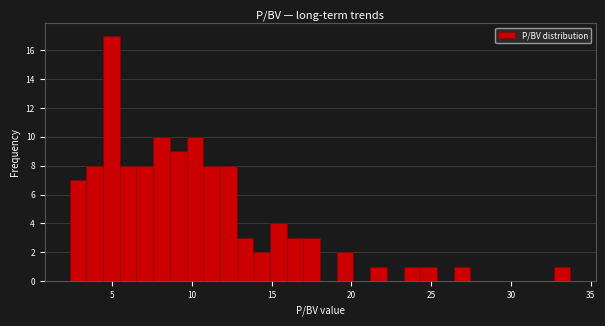

Read against the x-axis, roughly where is the centre of the tallest bar?

5.0